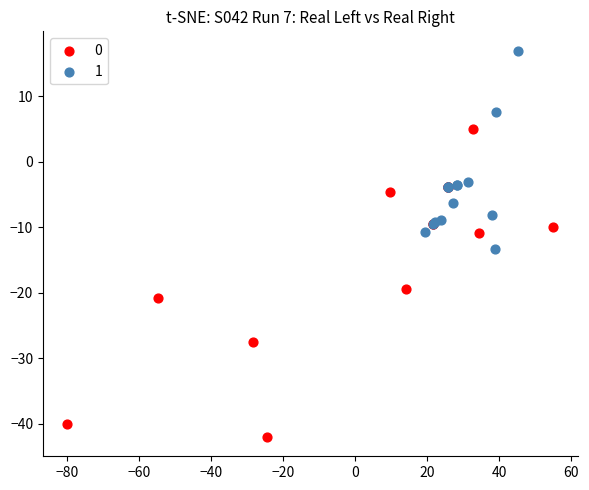

What are all the series names shown in the legend?

0, 1